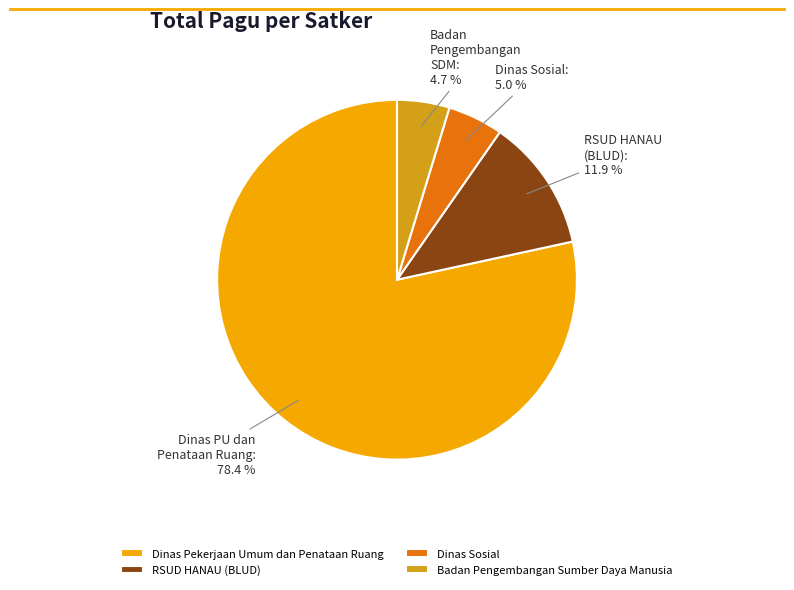

To the nearest percent, what is the difference between the largest and smallest slice percentages?

74%